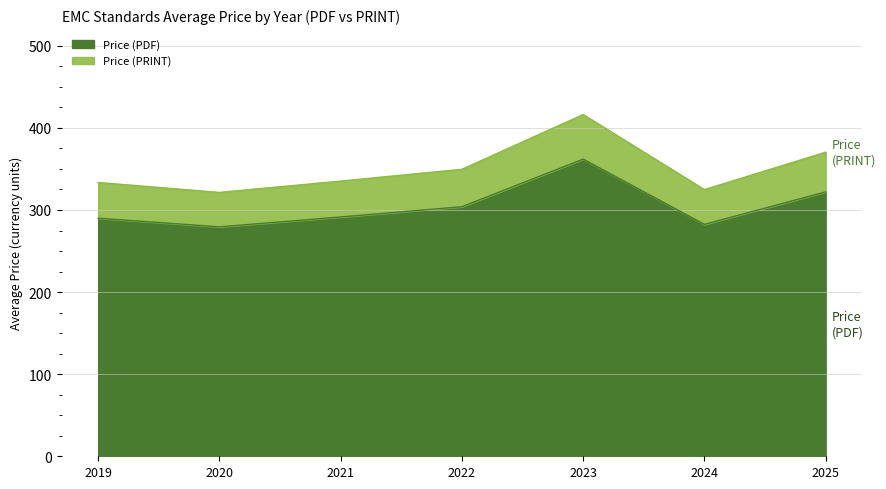

Where does the Price (PDF) series first go above 330?

2023